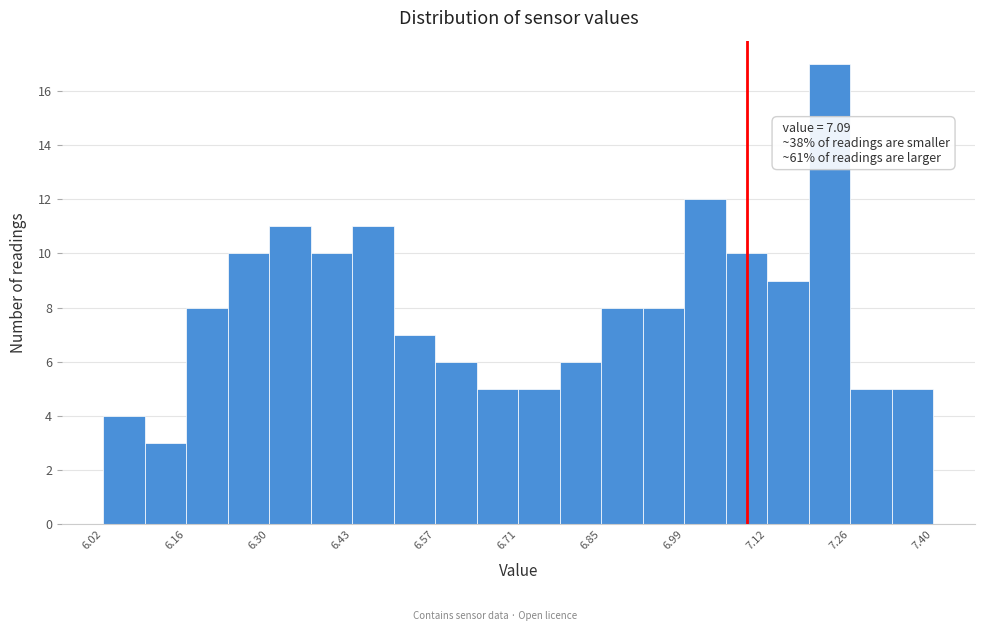

Read against the x-axis, roughly where is the centre of the tallest bar?

7.22